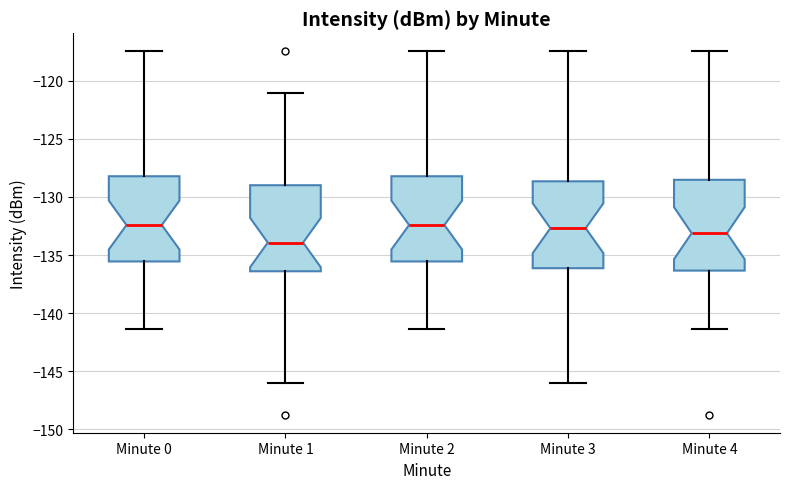

Reading left to right, read every box against the y-axis: the position of its median line, the range the box covers, and the ends of its whiskers. The values are not printed on the chart, so give them approximately, as read against the axis.

Minute 0: median -132.5, box -135.5 to -128.0, whiskers -141.5 to -117.5
Minute 1: median -134.0, box -136.5 to -129.0, whiskers -146.0 to -121.0
Minute 2: median -132.5, box -135.5 to -128.0, whiskers -141.5 to -117.5
Minute 3: median -132.5, box -136.0 to -128.5, whiskers -146.0 to -117.5
Minute 4: median -133.0, box -136.5 to -128.5, whiskers -141.5 to -117.5